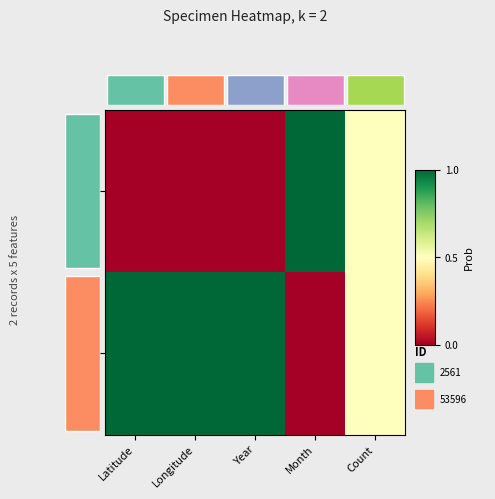

Rank the series by their average value, from lowest to highest.

2561, 53596